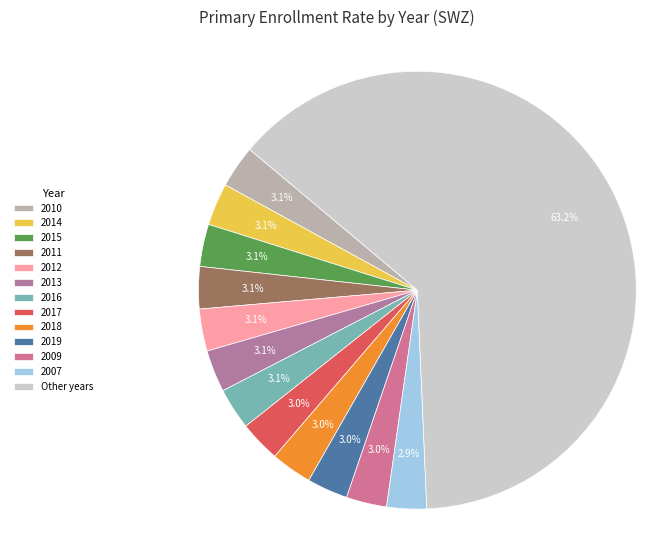

The 2017 slice represents 15% of the pie. True or false?

False